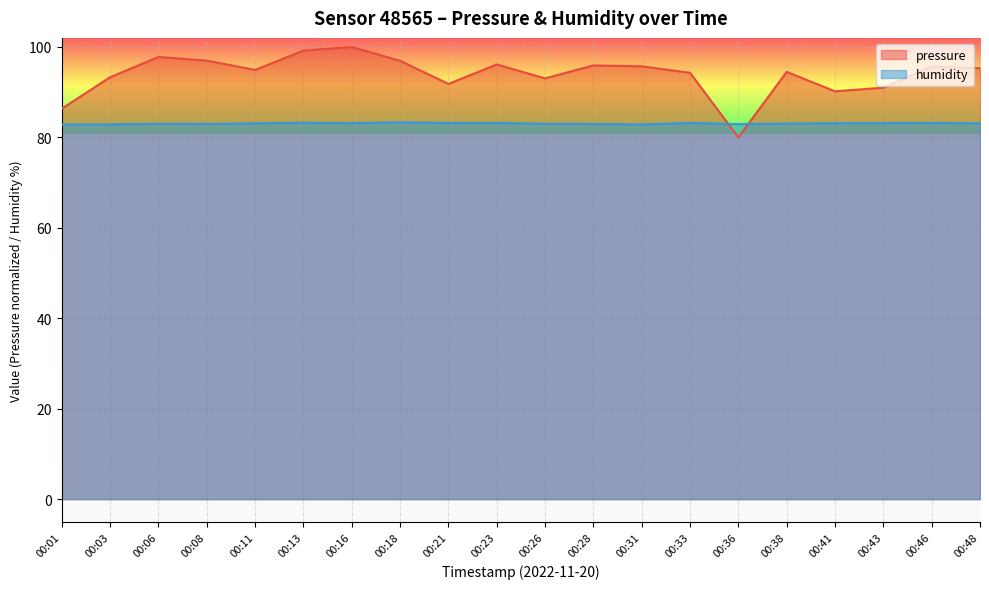

Rank the series at 00:43 from lowest to highest value.

humidity, pressure